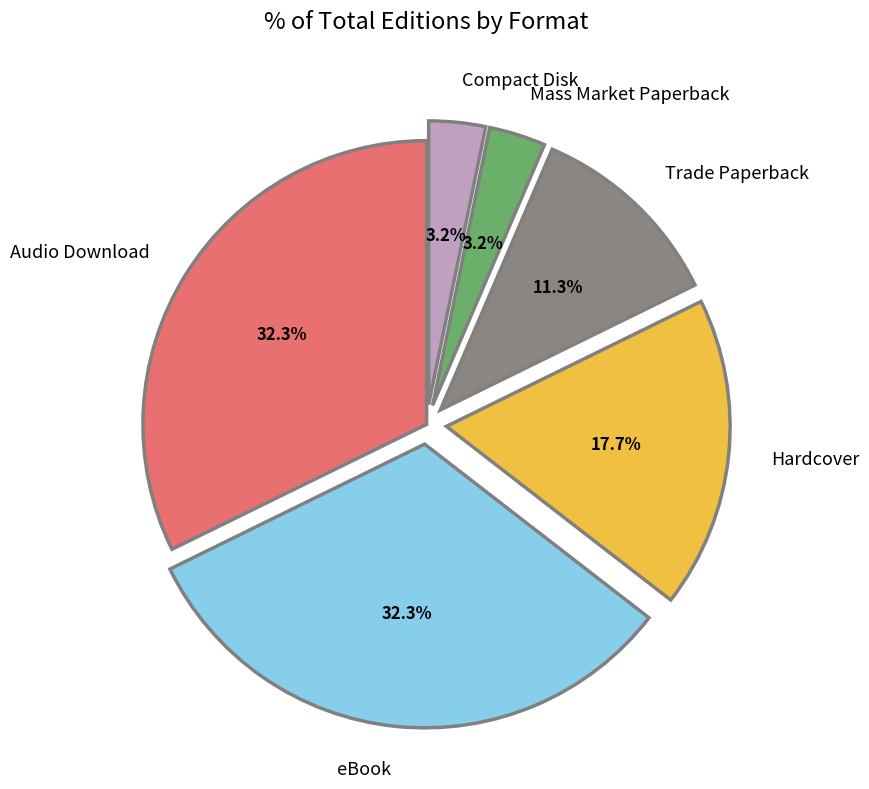

Count the number of slices in the pie.

6